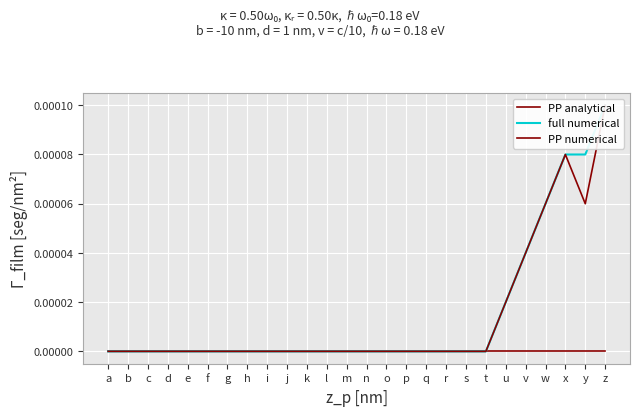

Which series has the largest total across all categories?

full numerical